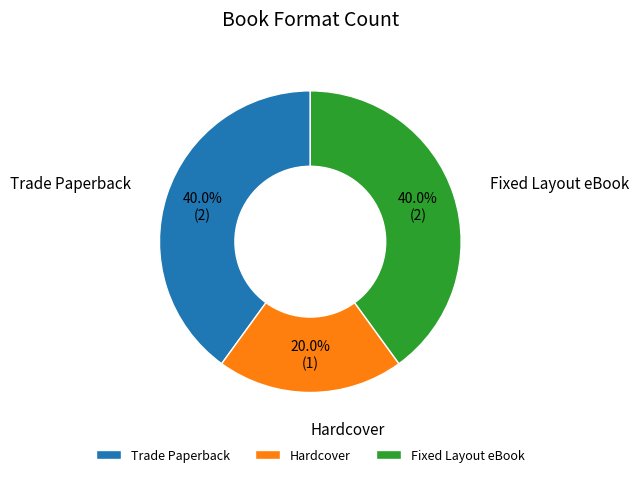

Which has a higher value, Hardcover or Fixed Layout eBook?

Fixed Layout eBook